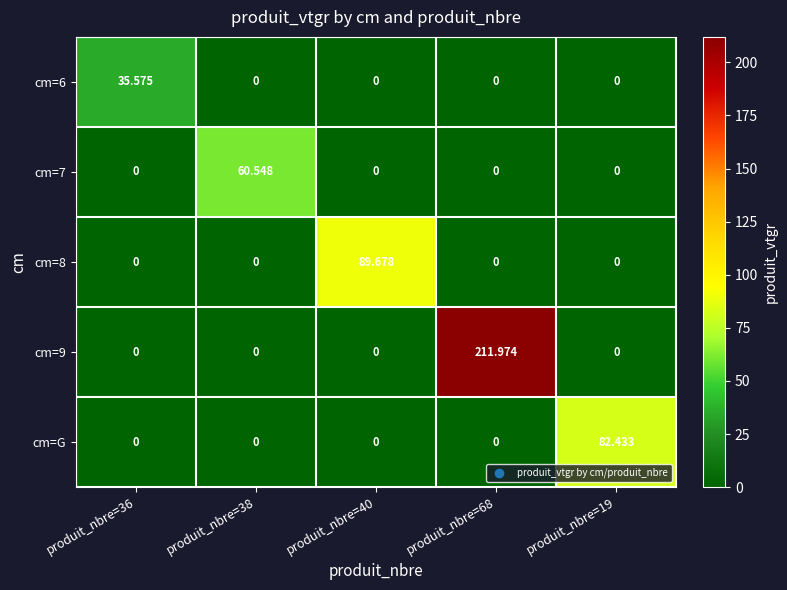

At which category is the sum across all series the highest?

produit_nbre=68